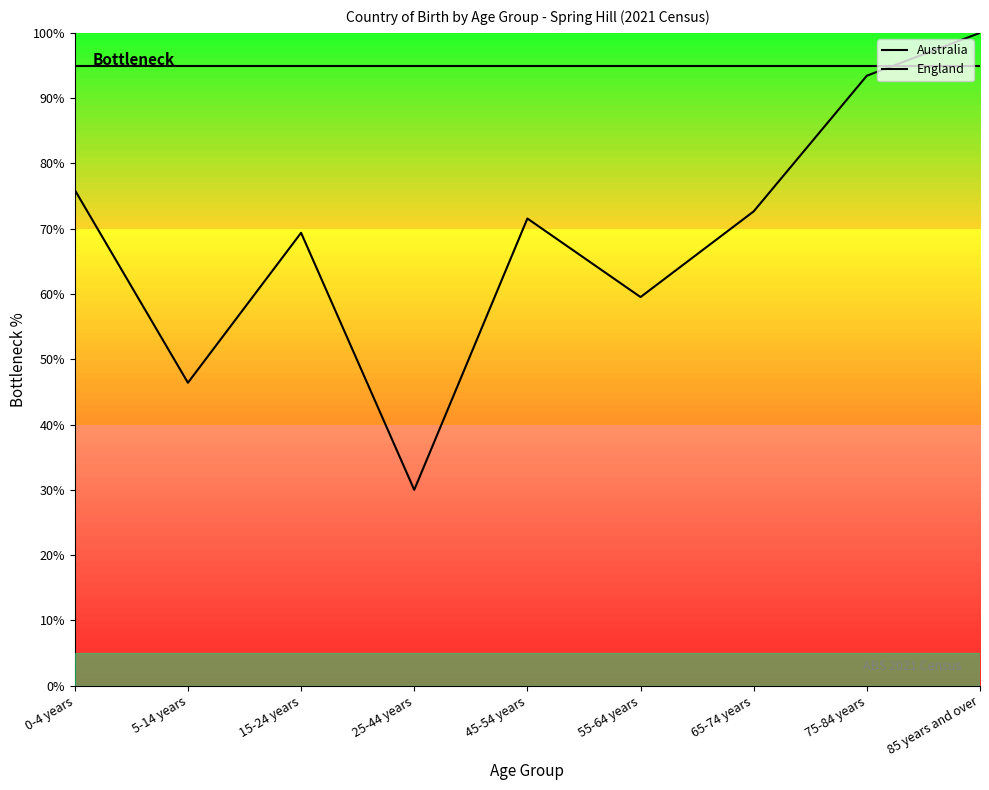

What is the value of the England point at the 5th from the left?

95.0